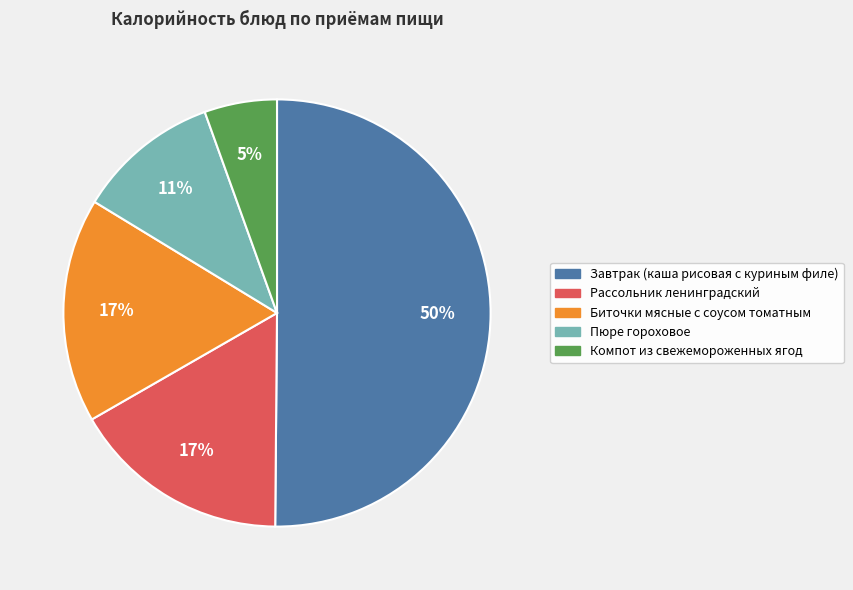

Do Пюре гороховое and Рассольник ленинградский together represent more than half of the pie?

No